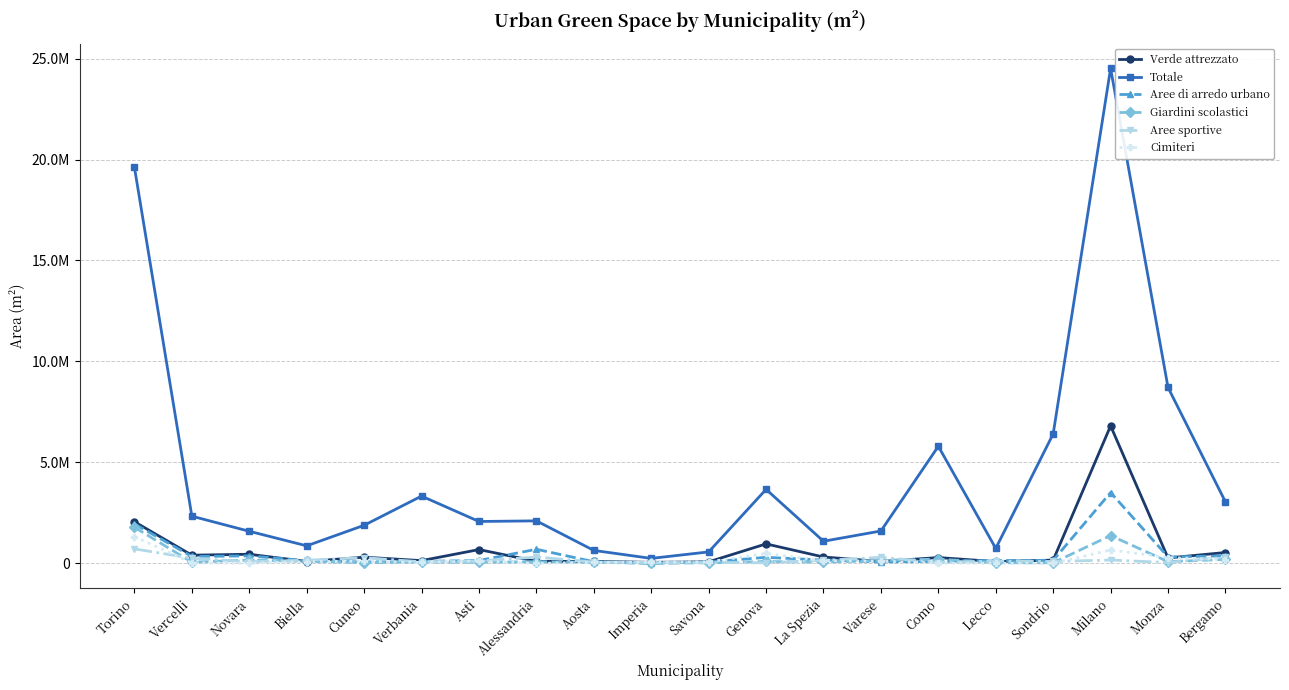

List the labels in order of Verde attrezzato value, smallest first.

Imperia, Savona, Lecco, Biella, Varese, Aosta, Alessandria, Verbania, Sondrio, Monza, Como, Cuneo, La Spezia, Vercelli, Novara, Bergamo, Asti, Genova, Torino, Milano